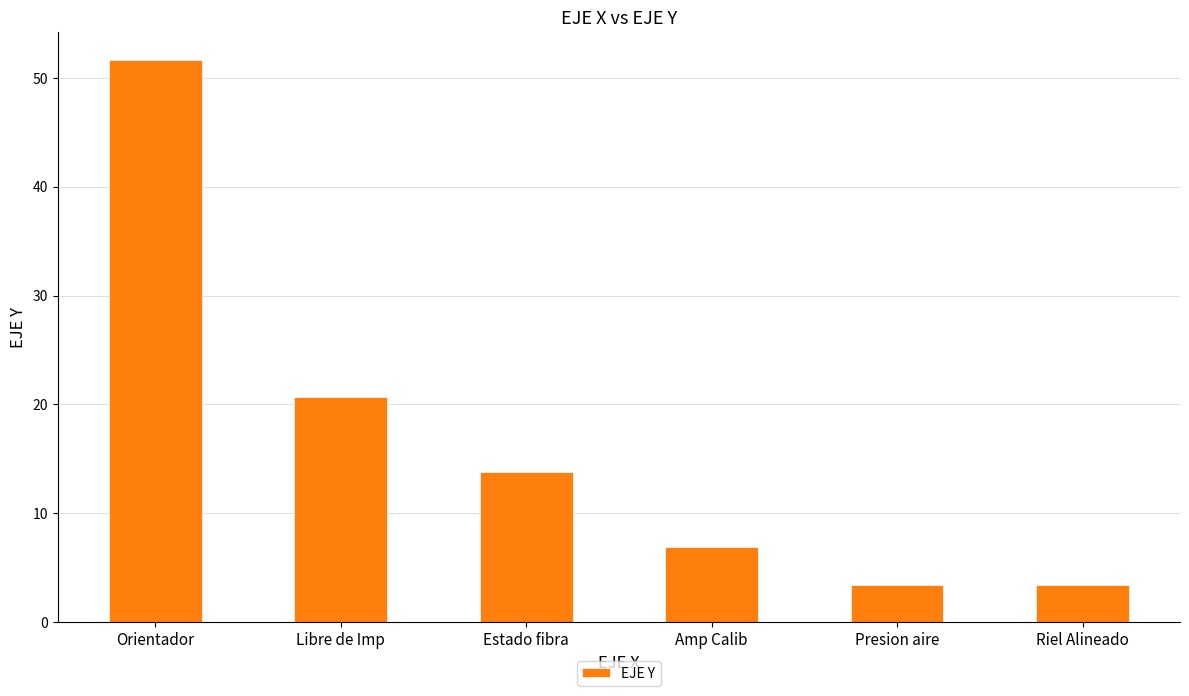

What is the greatest value displayed?

51.6